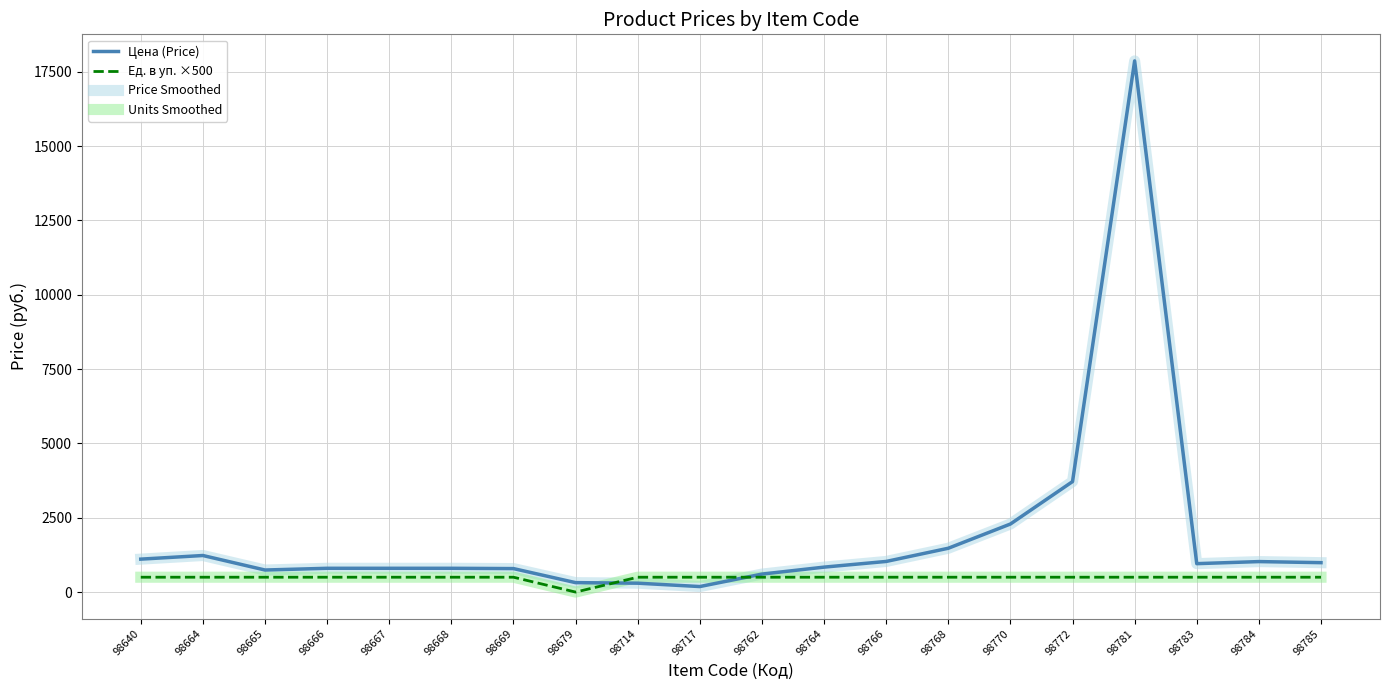

What is the total value across all series at 98781?

36726.5